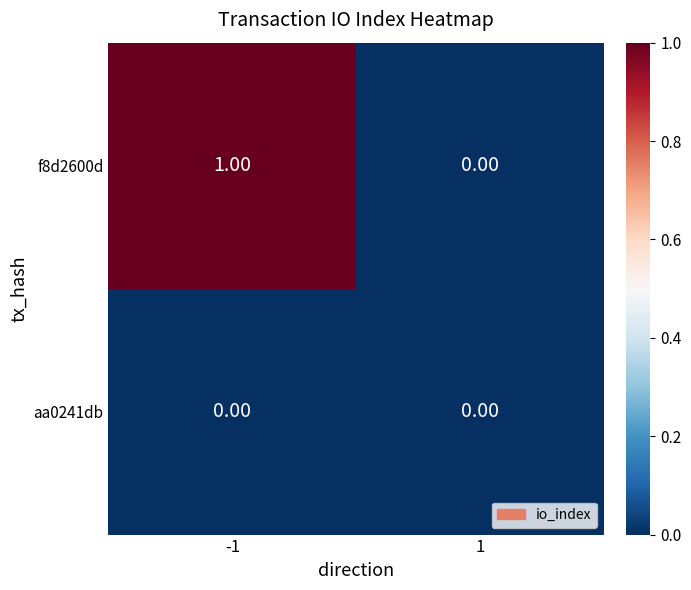

Which series has the largest total across all categories?

f8d2600d